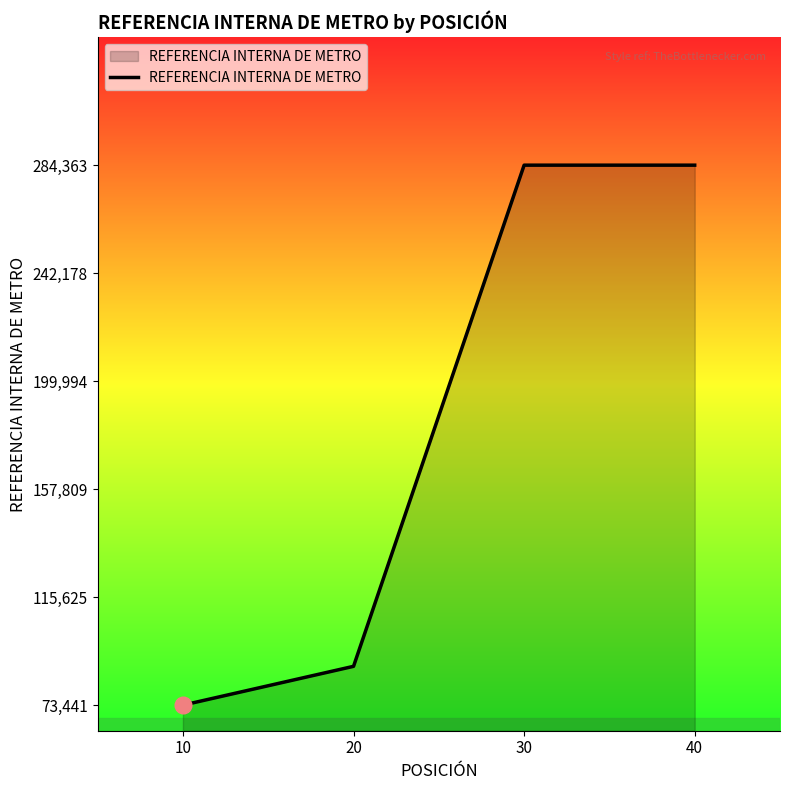

Which label corresponds to the smallest value in the chart?

10